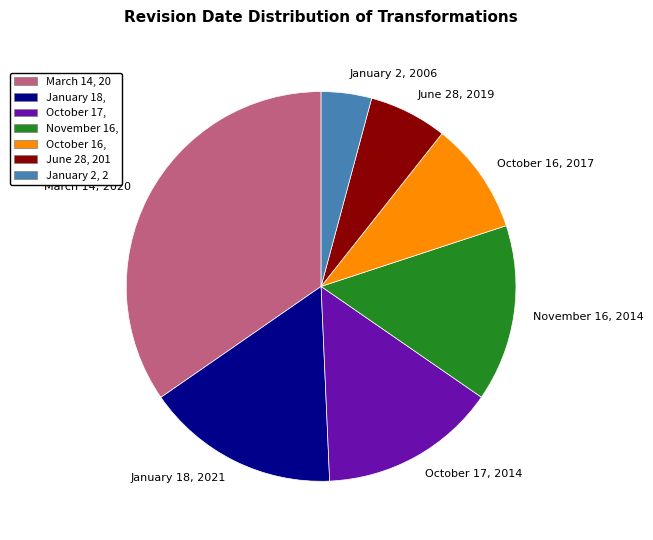

Combined, do October 16, 2017 and January 18, 2021 account for over 50%?

No